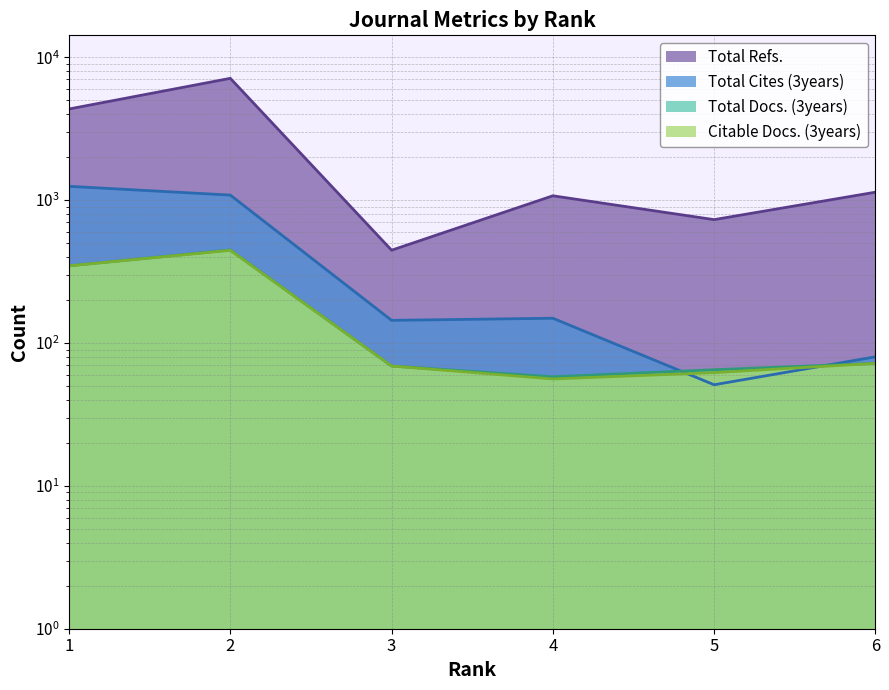

What is the lowest value of the Citable Docs. (3years) series?

56